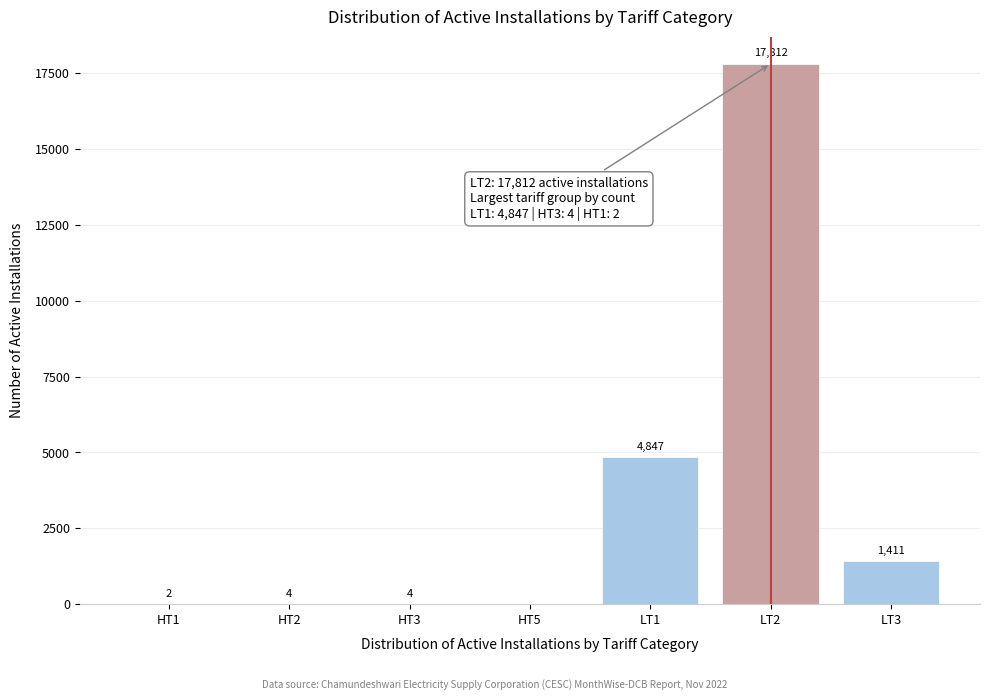

Reading left to right, extract all data points from this chart.

HT1=2	HT2=4	HT3=4	HT5=0	LT1=4847	LT2=17812	LT3=1411